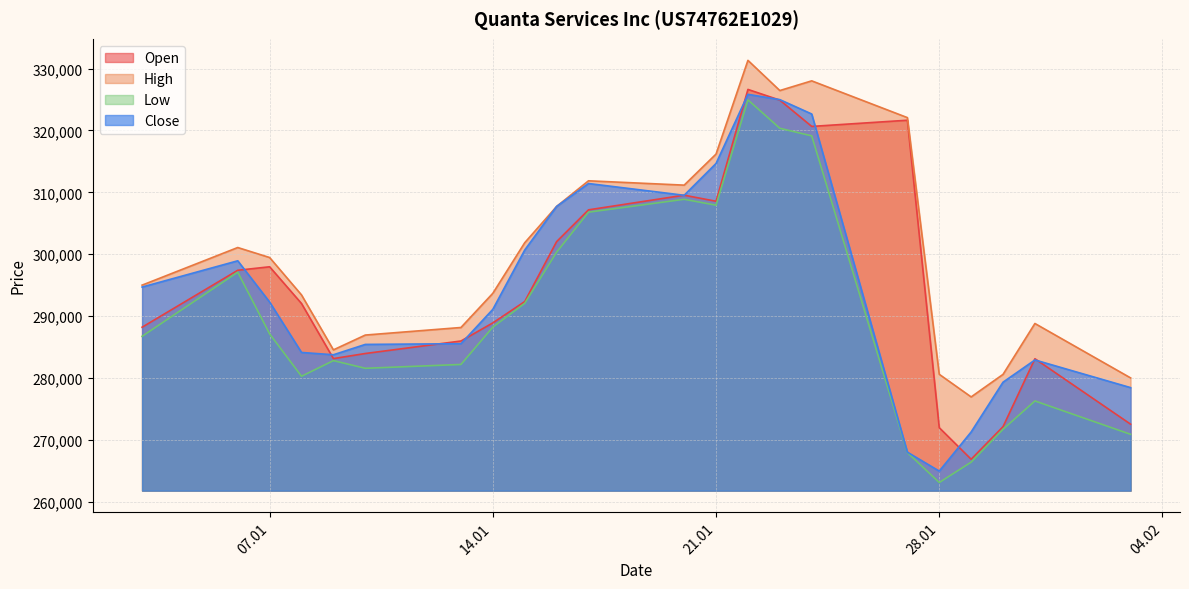

What is the average value of the Open series?

295350